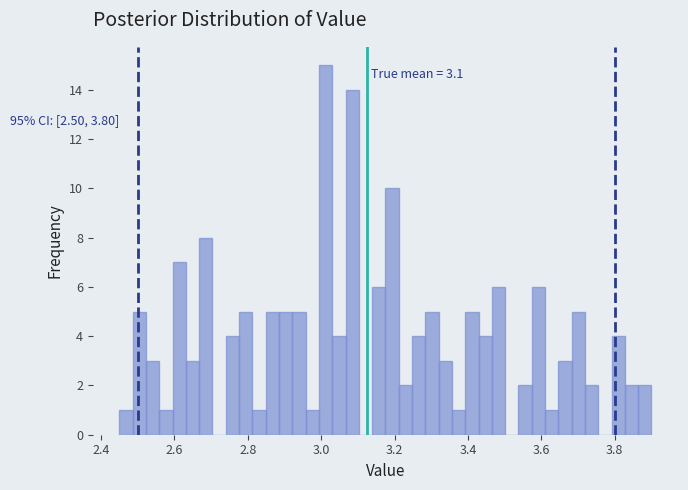

Around what value on the x-axis is the tallest bar? Give the approximate position of its centre, as read against the axis.

3.02